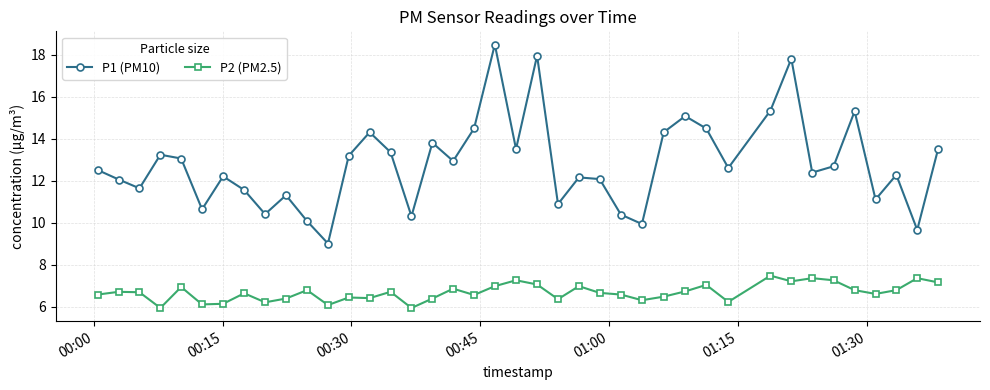

What is the sum of all P1 (PM10) values?

511.7